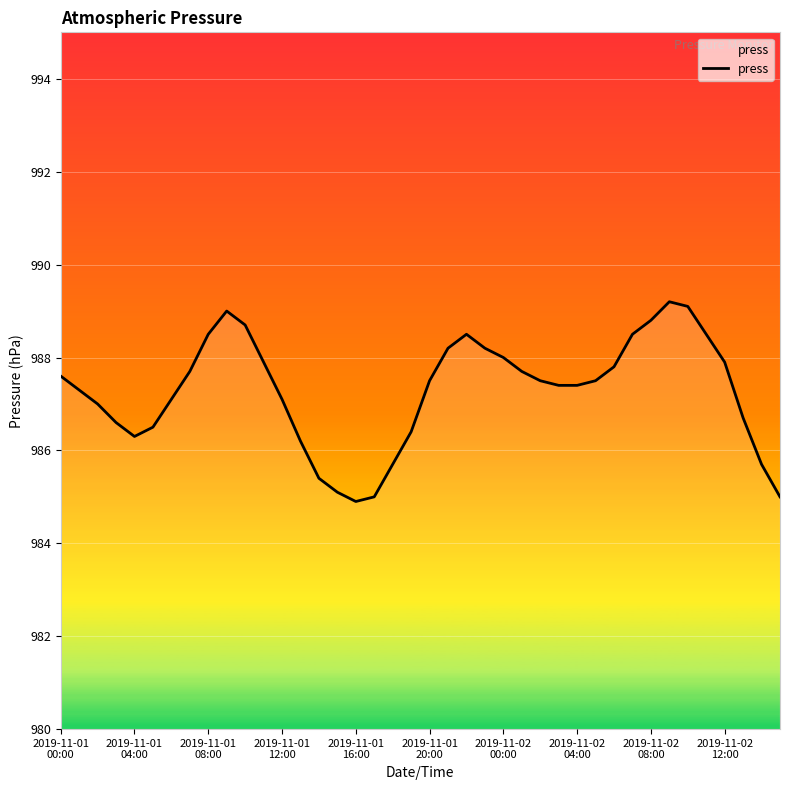

What is the smallest value displayed?

984.9